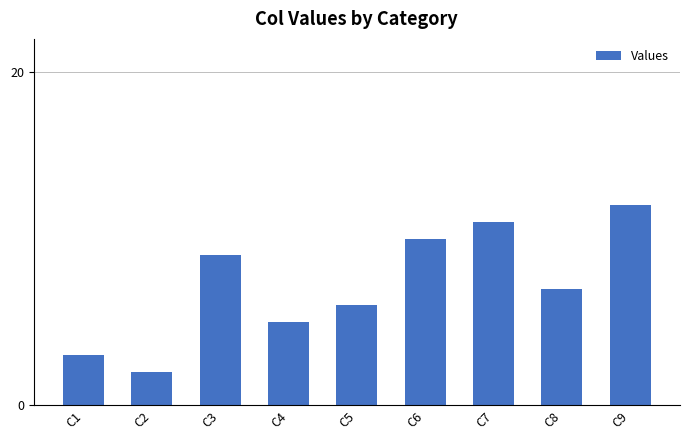

How many data points are less than 7?

4